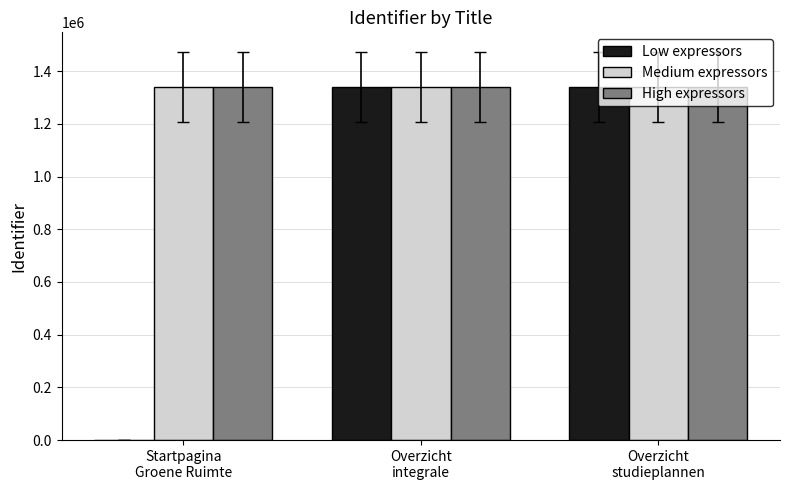

Are the bars grouped side by side (vs. stacked)?

Yes